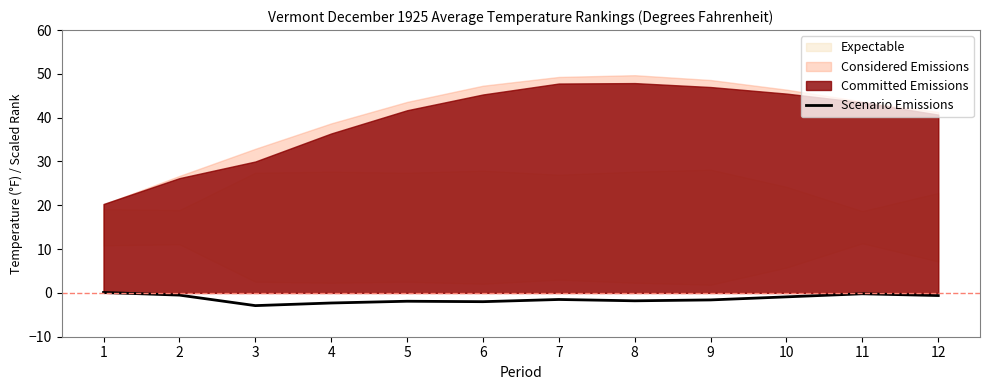

List the labels in order of value, smallest first.

3, 4, 6, 5, 8, 9, 7, 10, 12, 2, 11, 1